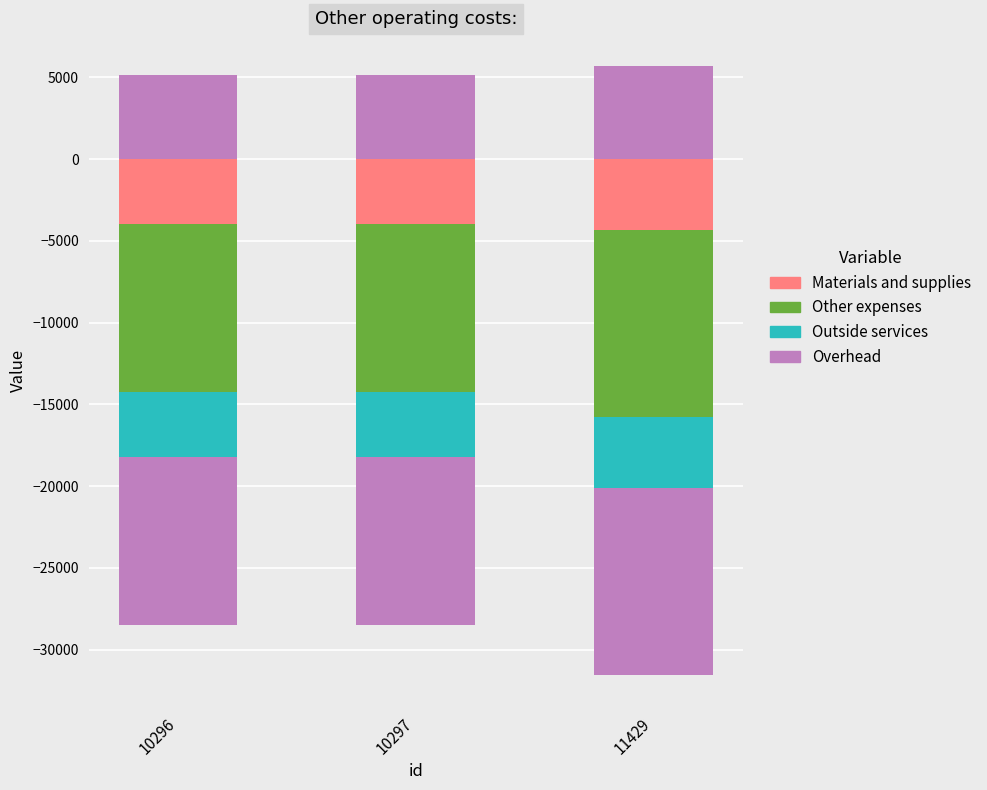

Which category has the lowest value in the Materials and supplies series?

11429